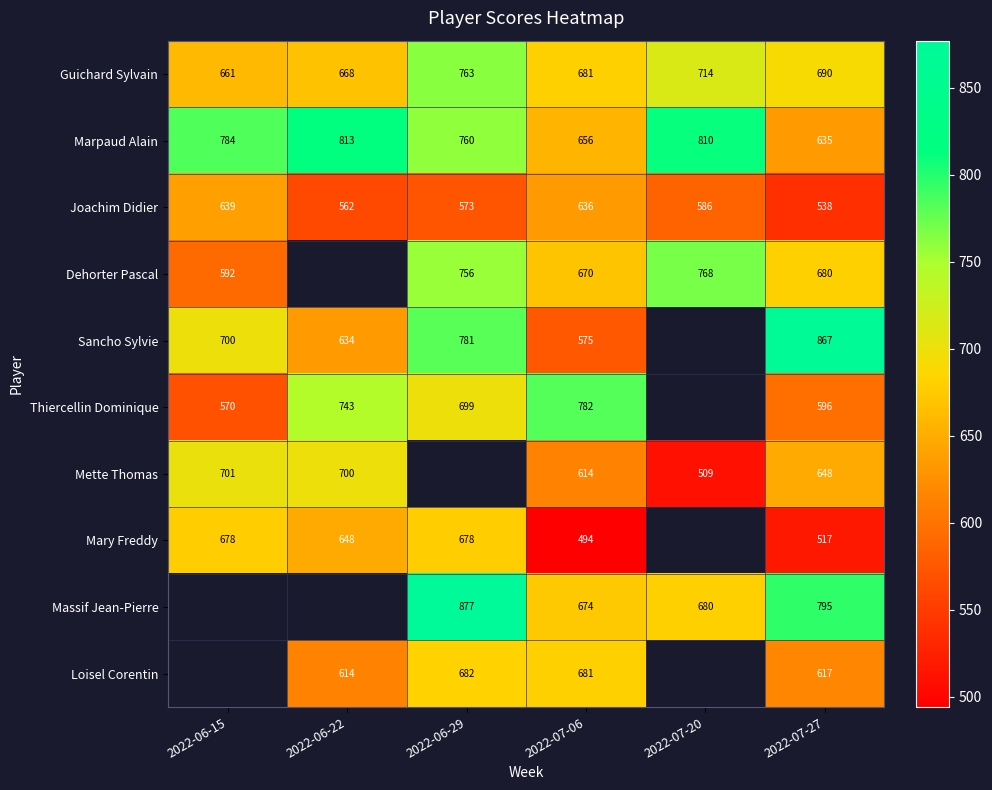

At which category is the sum across all series the highest?

2022-07-27